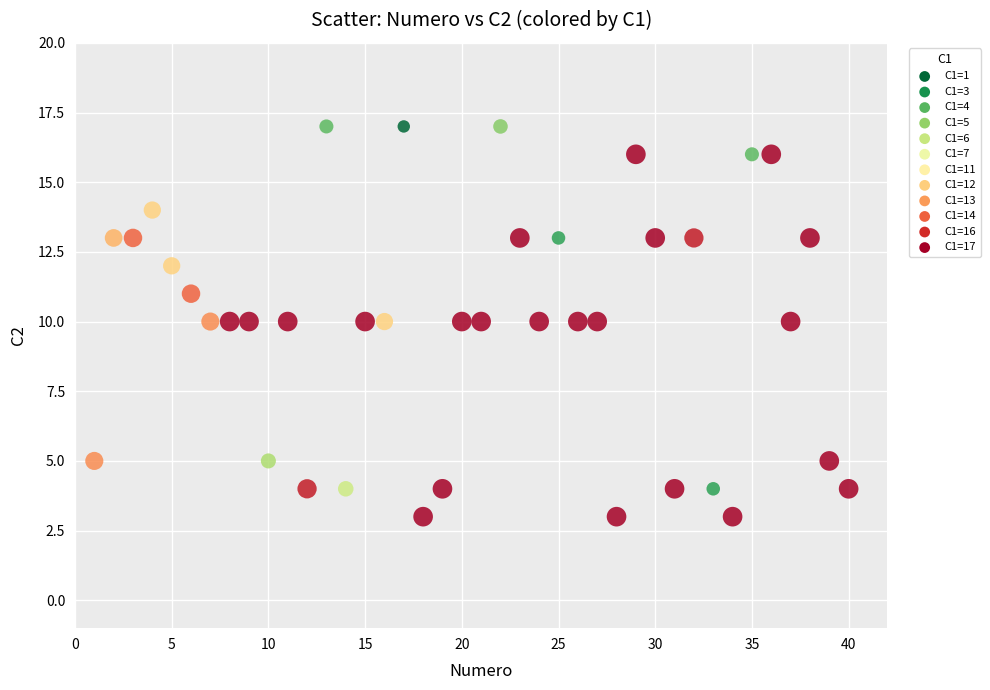

What is the range of Y values (max minus min)?

14